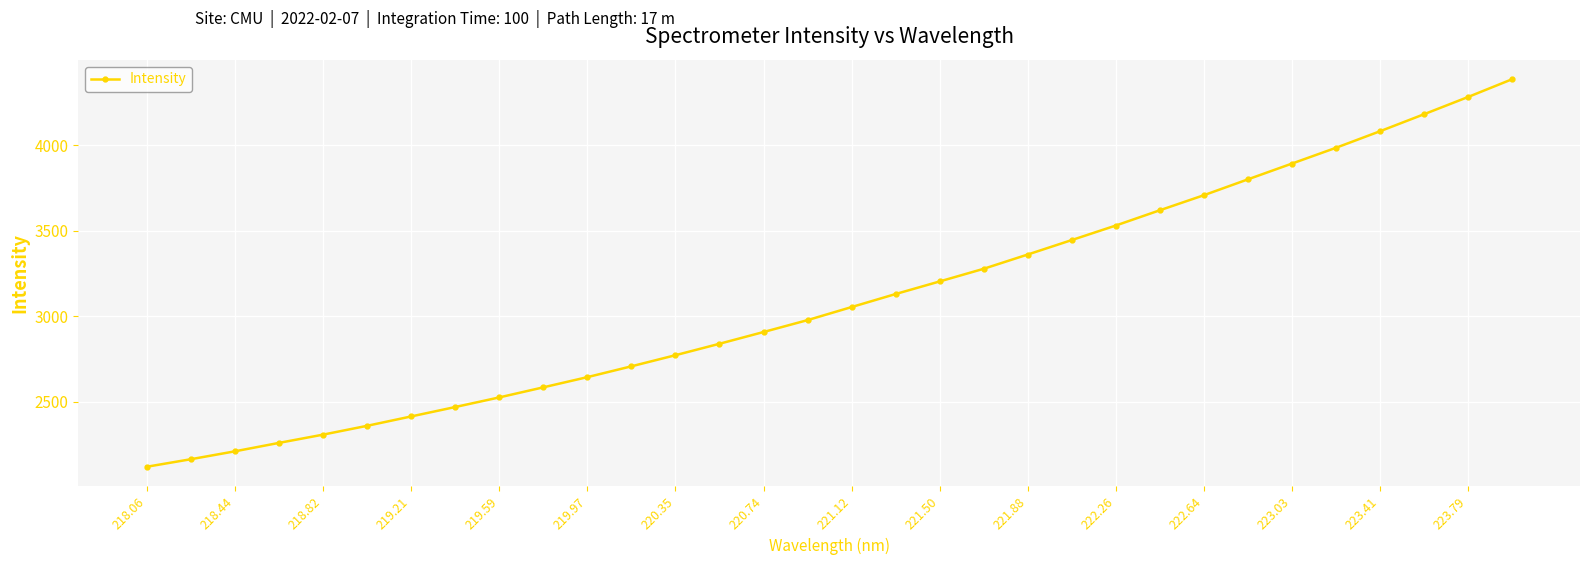

What is the greatest value displayed?

4384.6